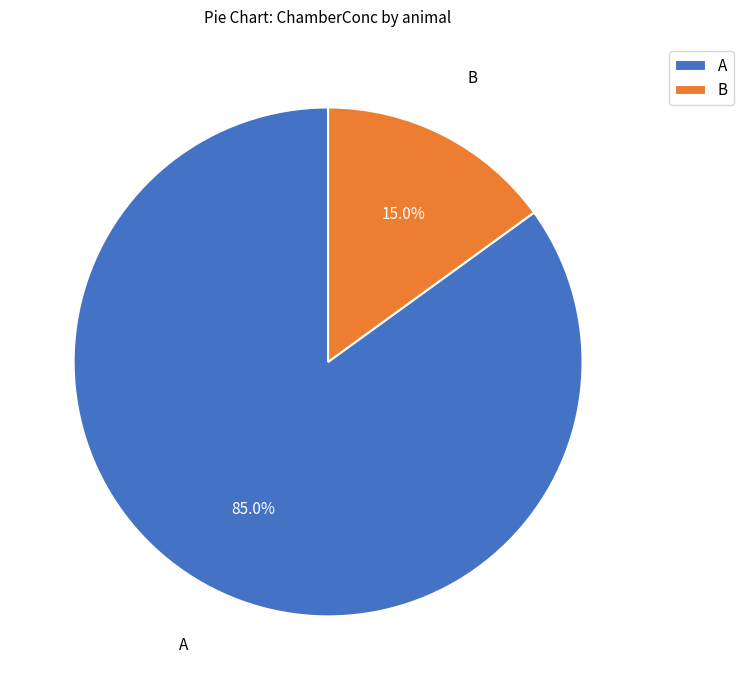

Between A and B, which is larger?

A